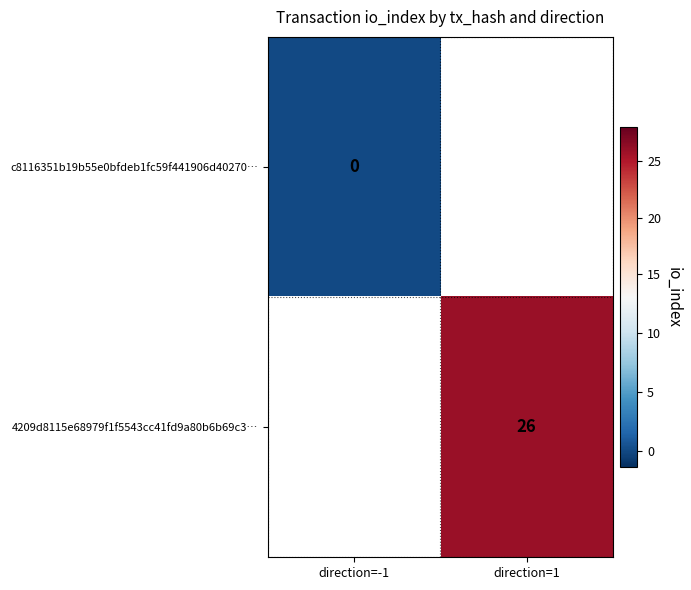

Is the value of c8116351b19b55e0bfdeb1fc59f441906d40270… at direction=-1 greater than the value of 4209d8115e68979f1f5543cc41fd9a80b6b69c3… at direction=1?

No